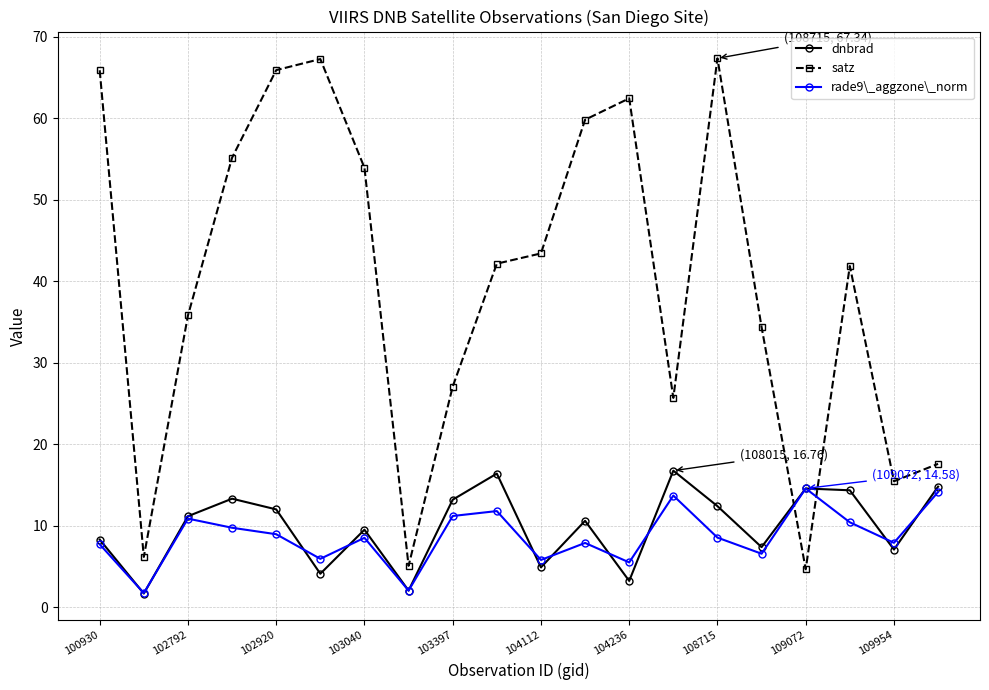

What is the smallest value displayed?

1.7